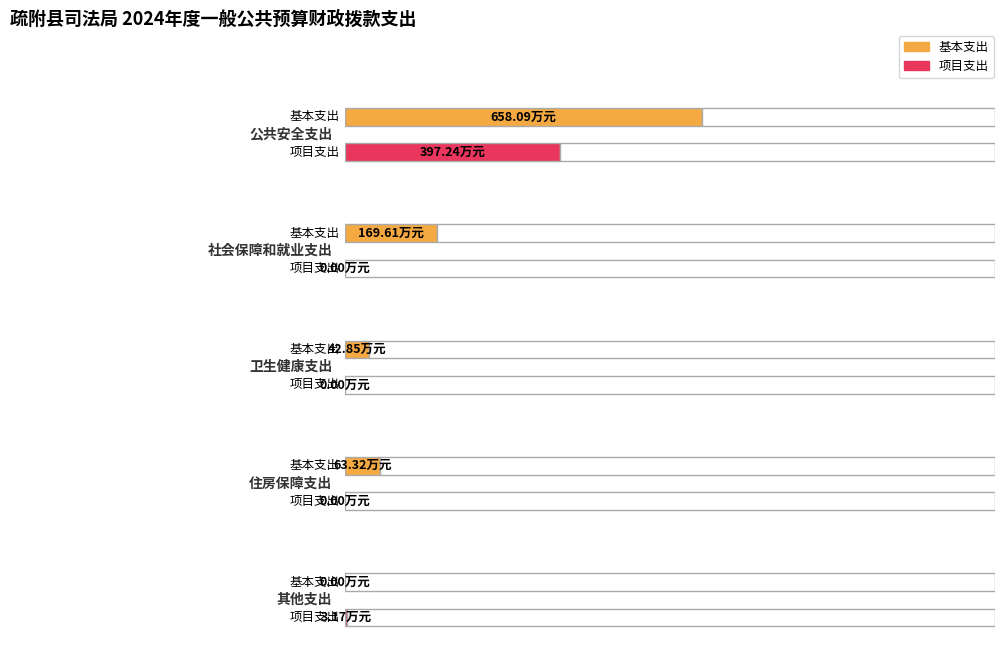

Reading right to left, transcribe all the data shown in this chart.

基本支出: 0.0	63.3	42.9	169.6	658.1
项目支出: 3.2	0.0	0.0	0.0	397.2